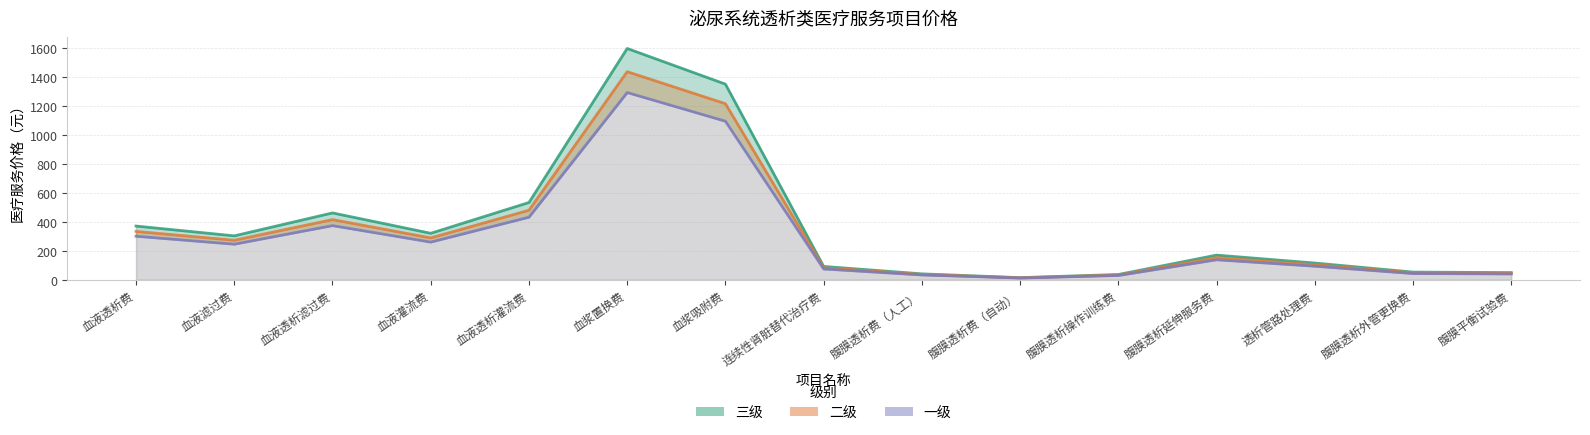

What is the label of the 12th point from the right?

血液灌流费